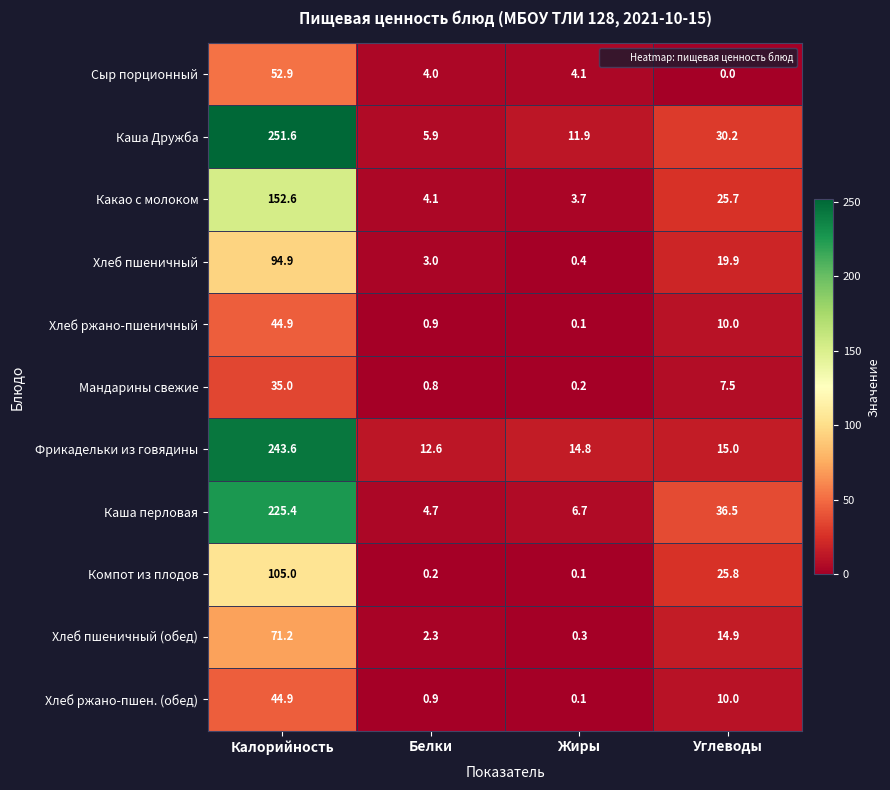

Where does the Фрикадельки из говядины series first go above 15?

Калорийность